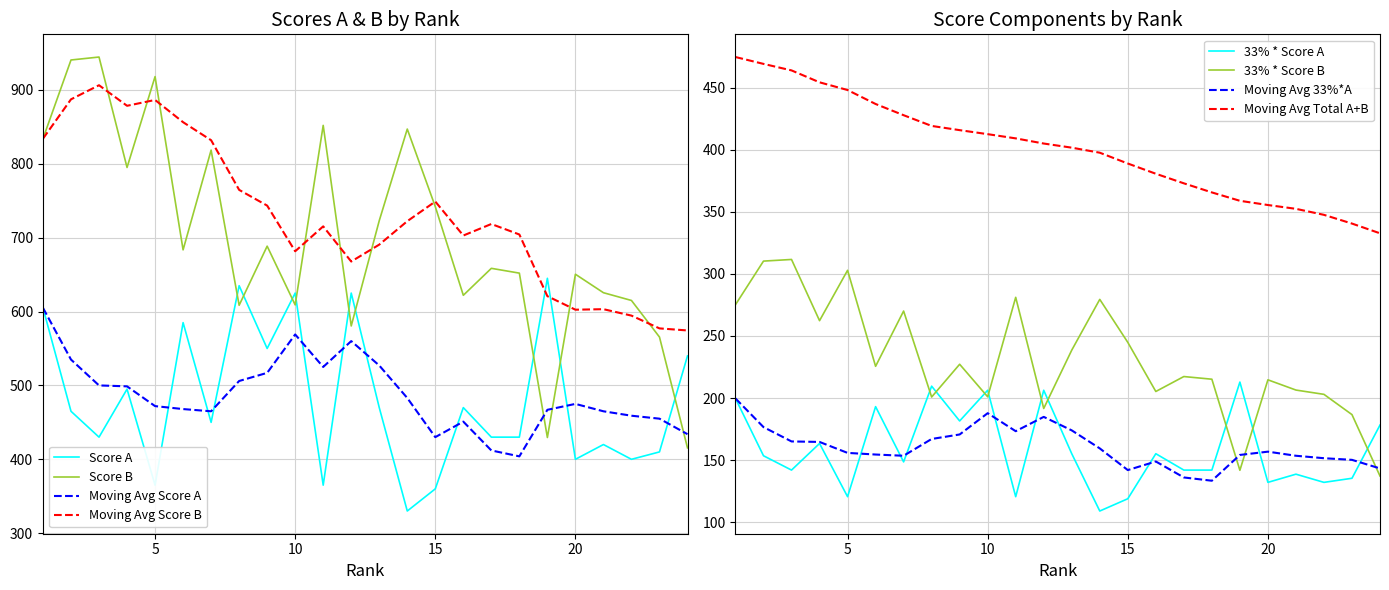

List the labels in order of Score_A value, largest first.

19, 8, 10, 12, 1, 6, 9, 24, 4, 13, 16, 2, 7, 3, 17, 18, 21, 23, 20, 22, 5, 11, 15, 14